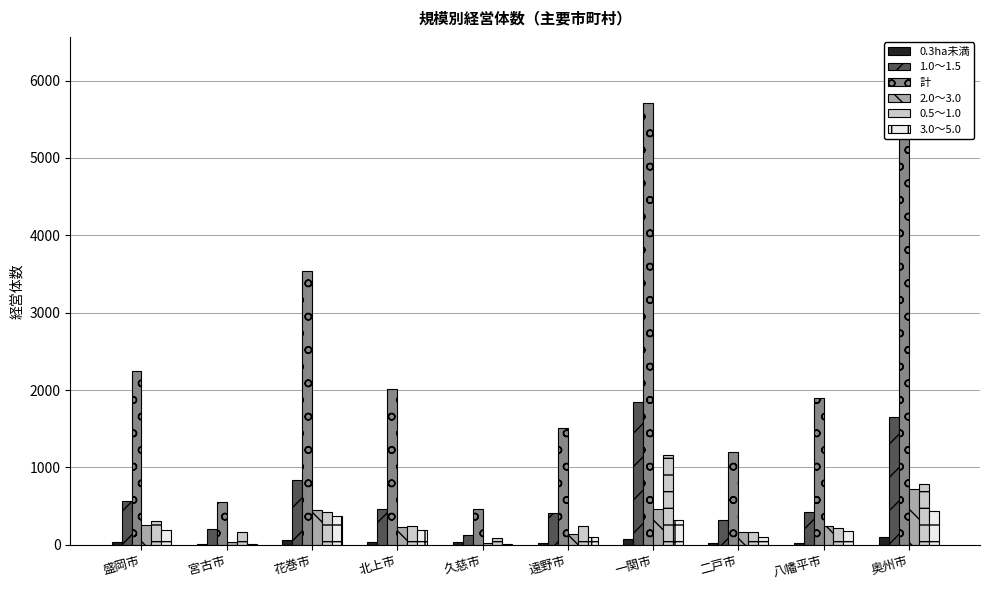

At which label does 計 reach its peak?

奥州市